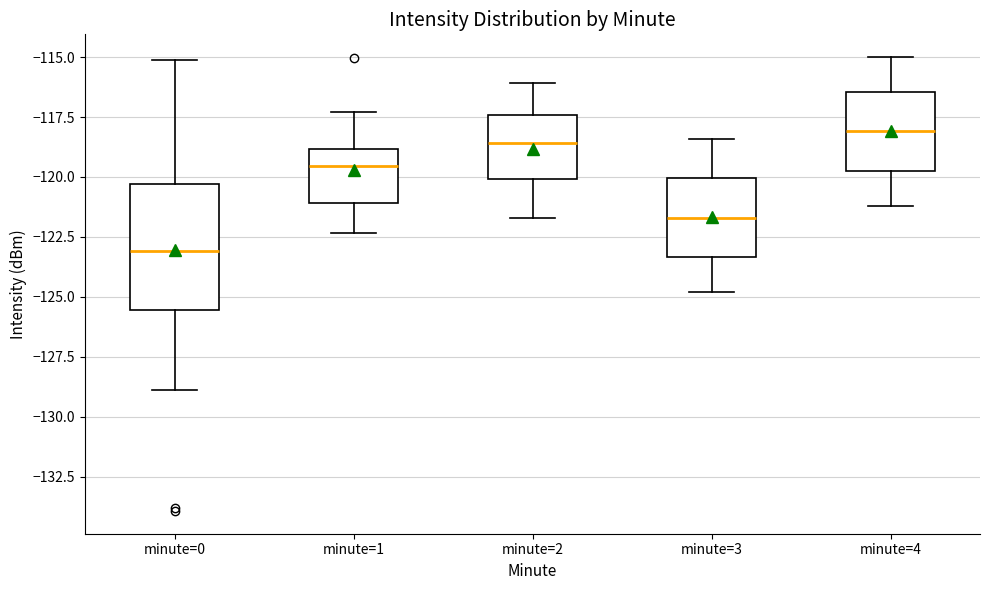

Which box has the lowest median line?

minute=0